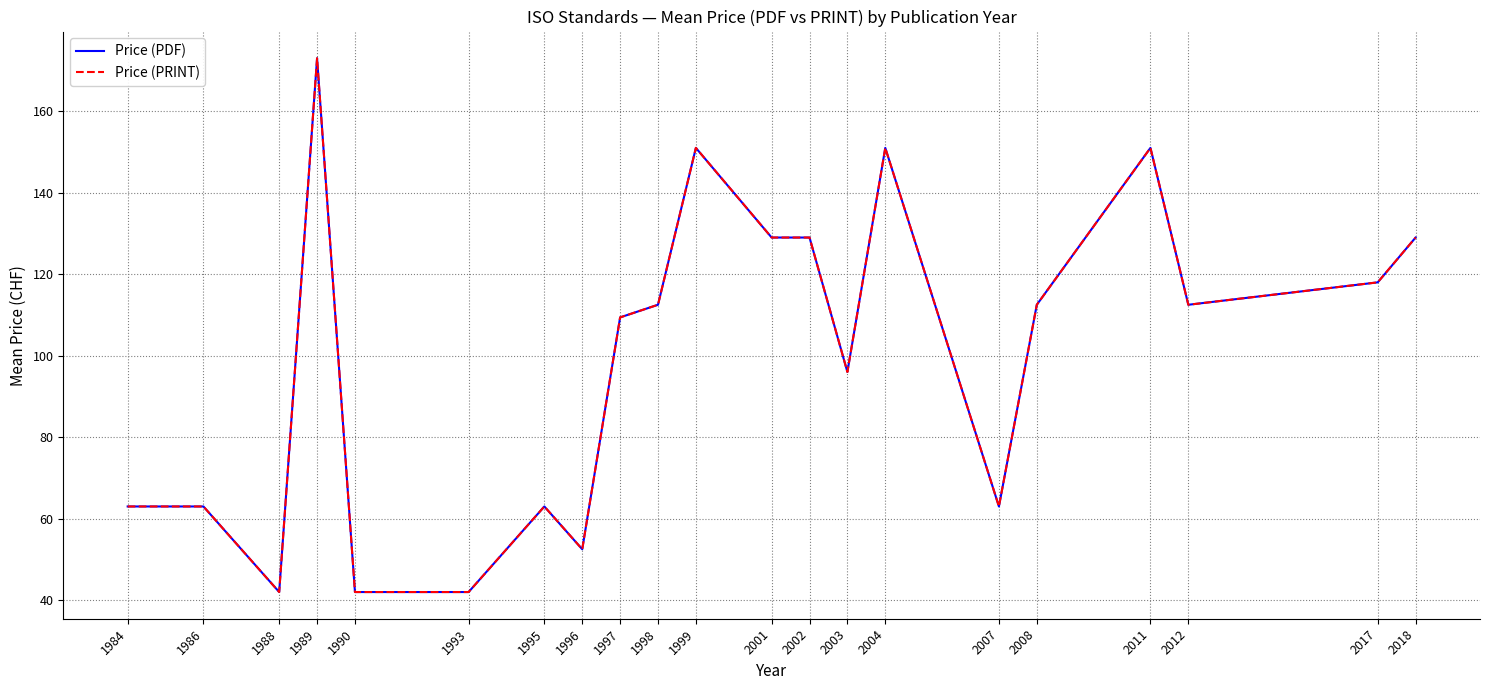

At which category does the chart reach its peak across all series?

1989